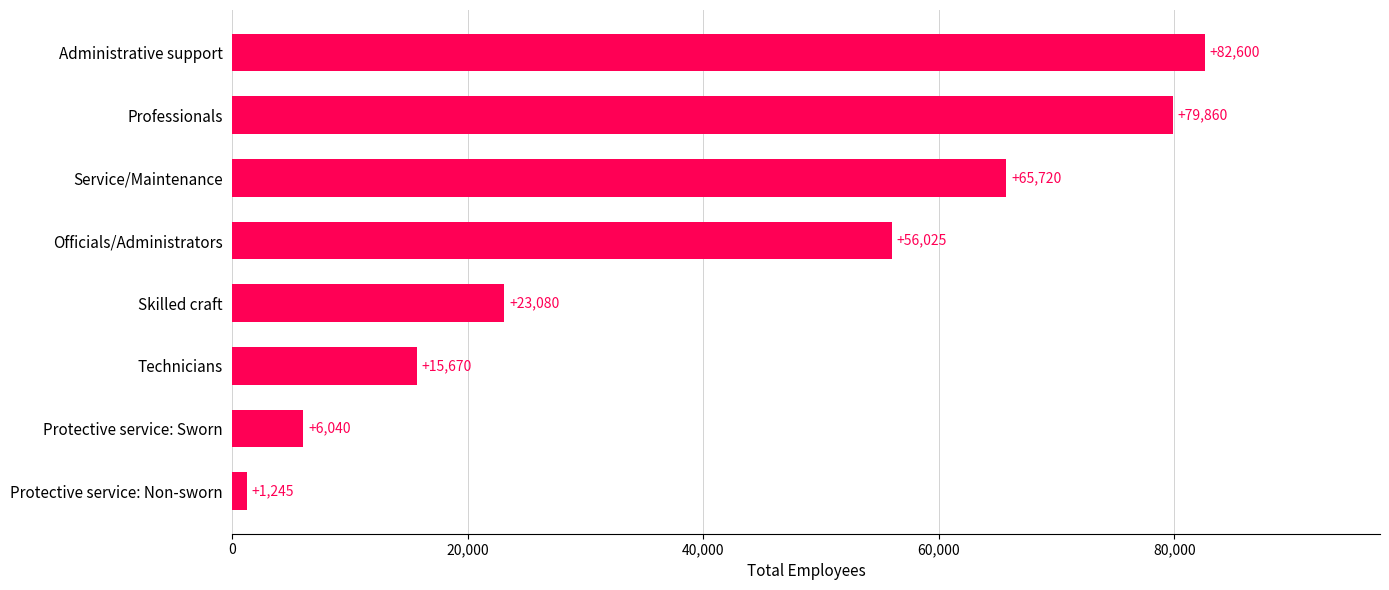

Are the bars horizontal?

Yes